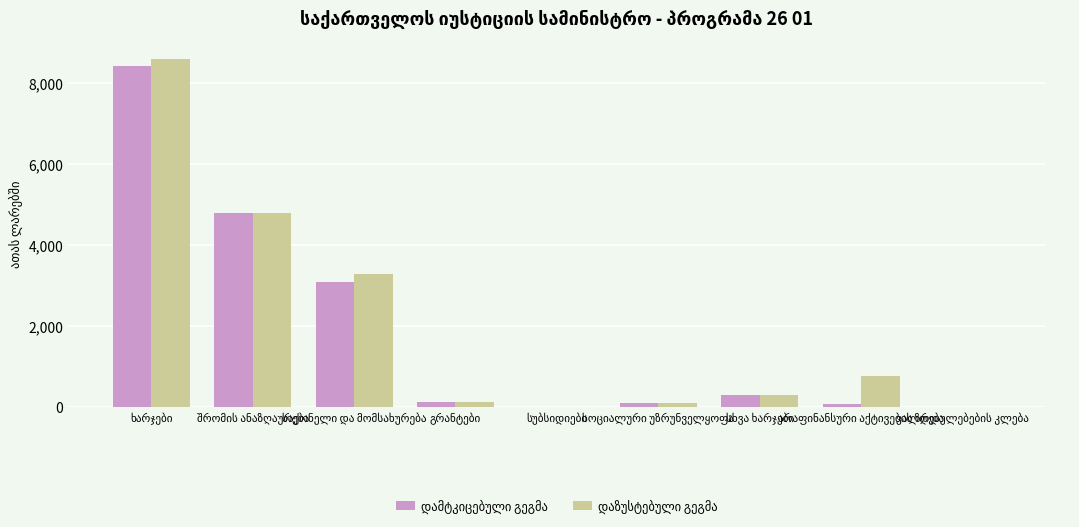

What is the sum of the დაზუსტებული გეგმა values at სხვა ხარჯები and არაფინანსური აქტივების ზრდა?

1080